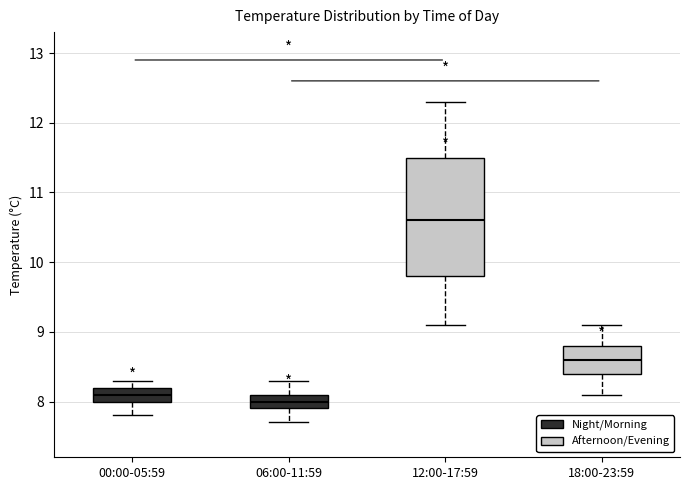

Reading left to right, read every box against the y-axis: the position of its median line, the range the box covers, and the ends of its whiskers. The values are not printed on the chart, so give them approximately, as read against the axis.

00:00-05:59: median 8.1, box 8.0 to 8.2, whiskers 7.8 to 8.3
06:00-11:59: median 8.0, box 7.9 to 8.1, whiskers 7.7 to 8.3
12:00-17:59: median 10.6, box 9.8 to 11.5, whiskers 9.1 to 12.3
18:00-23:59: median 8.6, box 8.4 to 8.8, whiskers 8.1 to 9.1